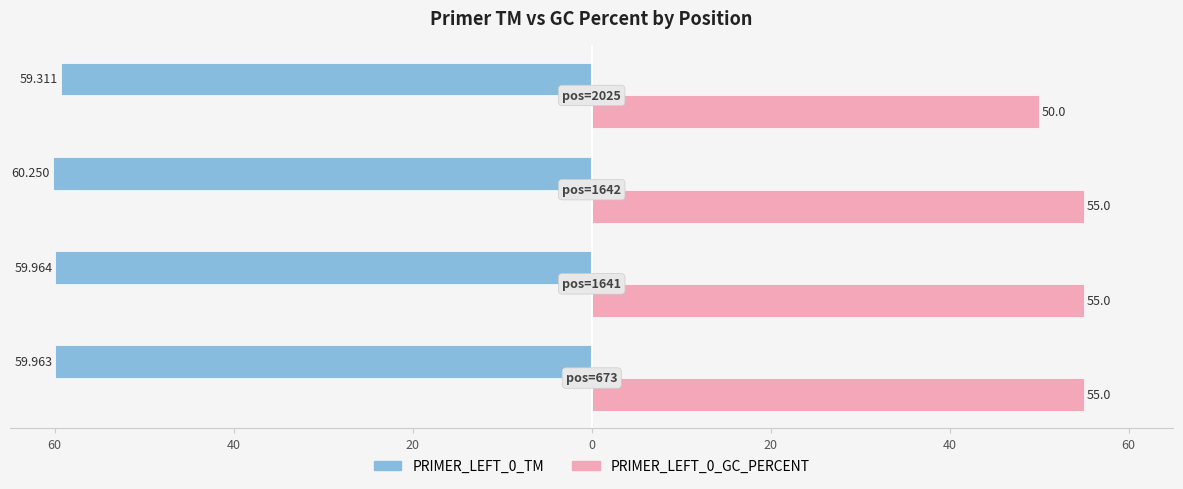

What are all the series names shown in the legend?

PRIMER_LEFT_0_TM, PRIMER_LEFT_0_GC_PERCENT